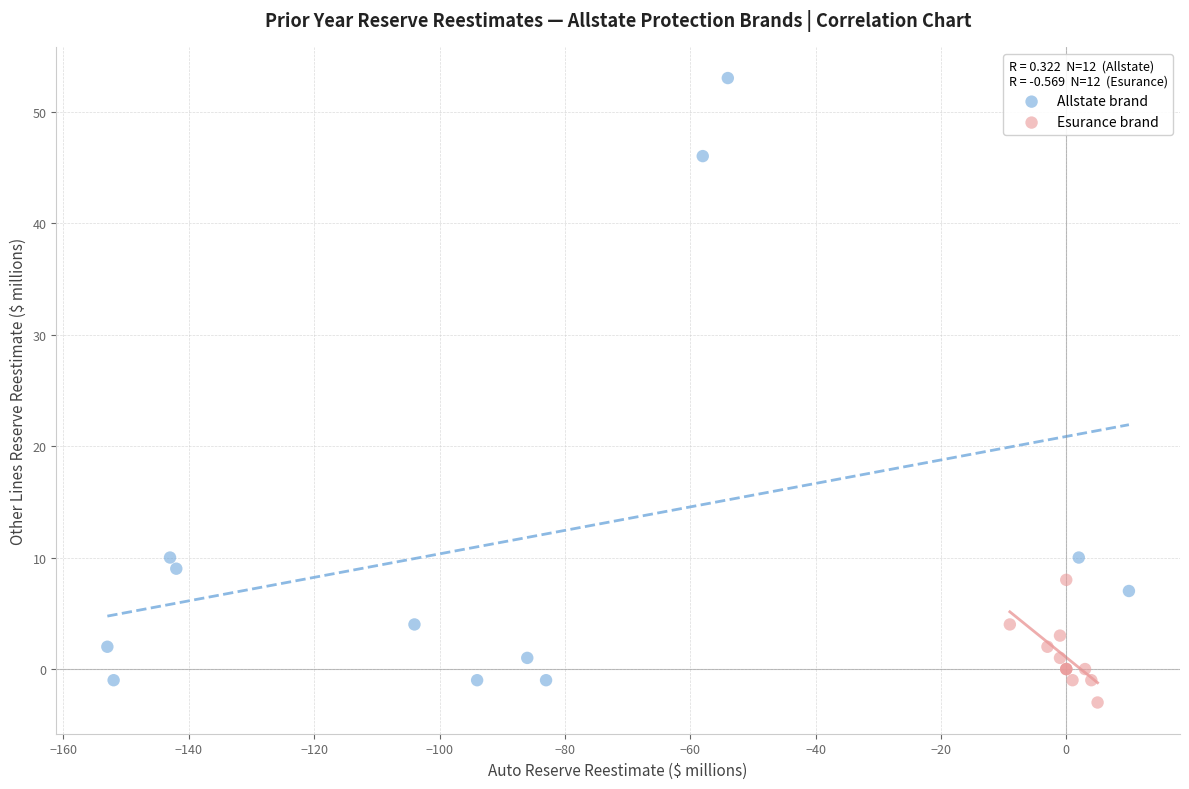

Which series reaches the maximum Y coordinate?

Allstate brand